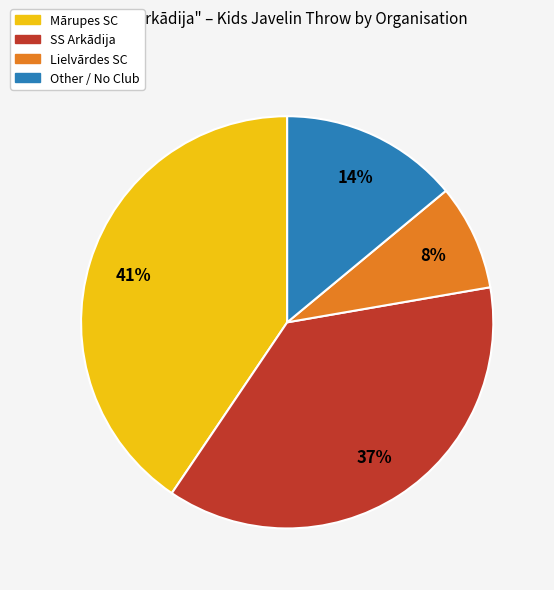

To the nearest percent, what is the average slice percentage?

25%